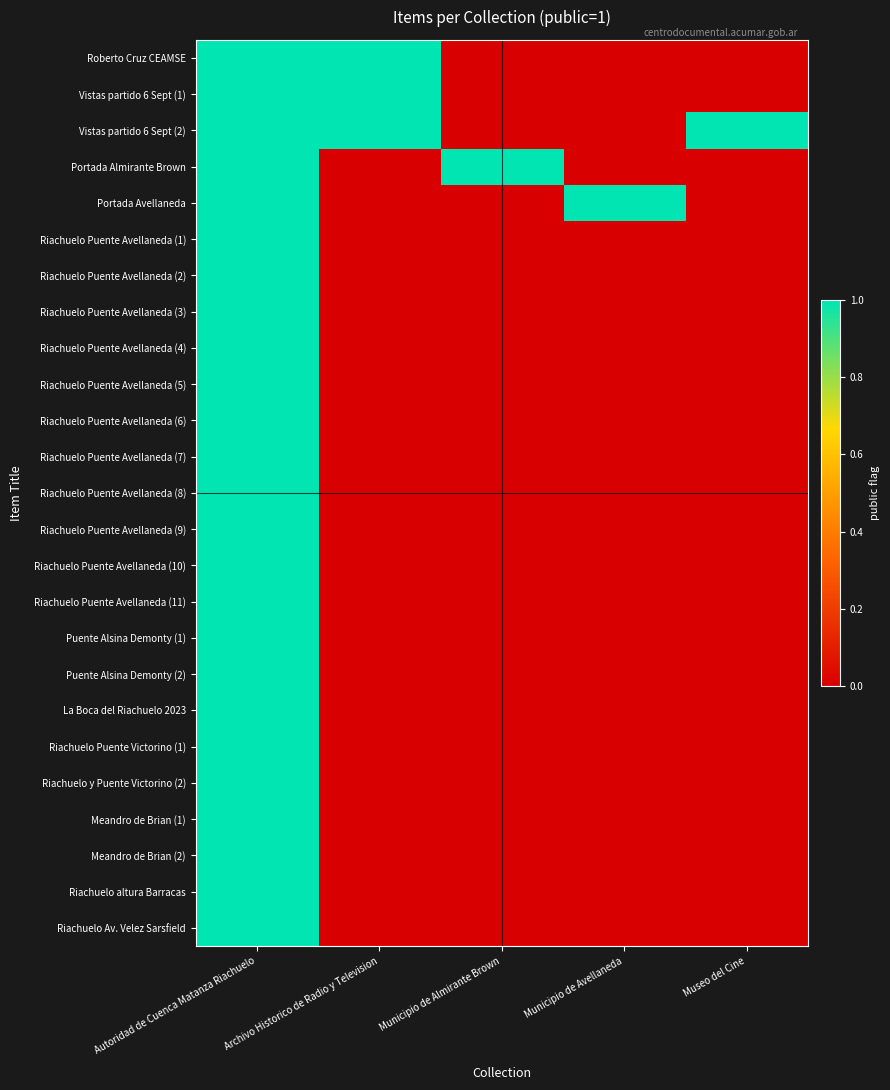

Which series has the largest total across all categories?

Vistas partido 6 Sept (2)